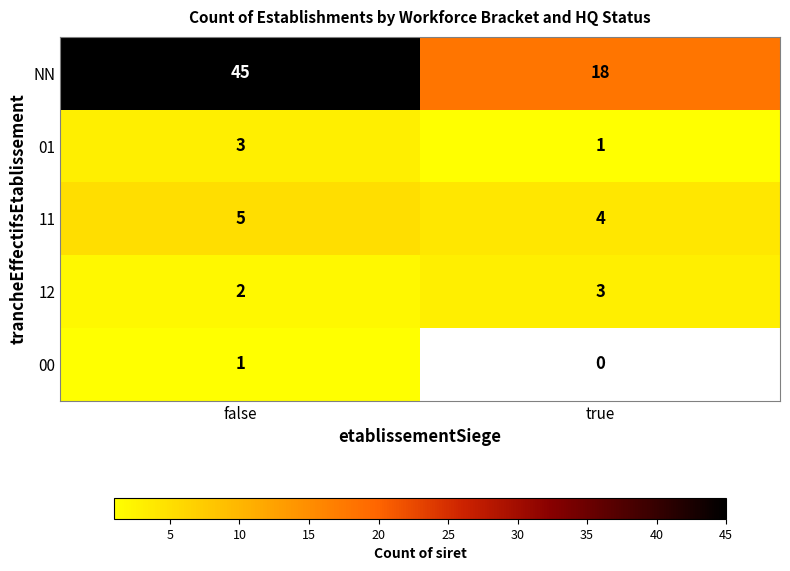

Is it true that 12 equals 5 at true?

False